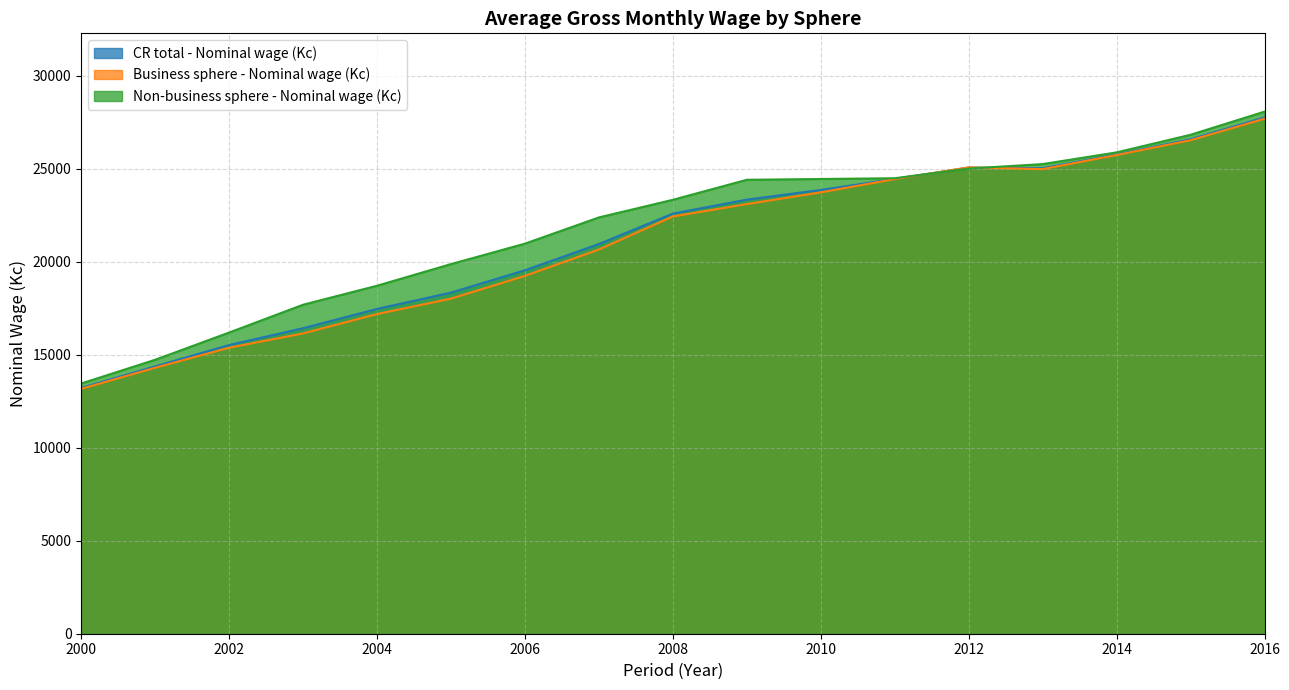

List the series in order of their overall mean, highest first.

Non-business sphere - Nominal wage (Kc), CR total - Nominal wage (Kc), Business sphere - Nominal wage (Kc)